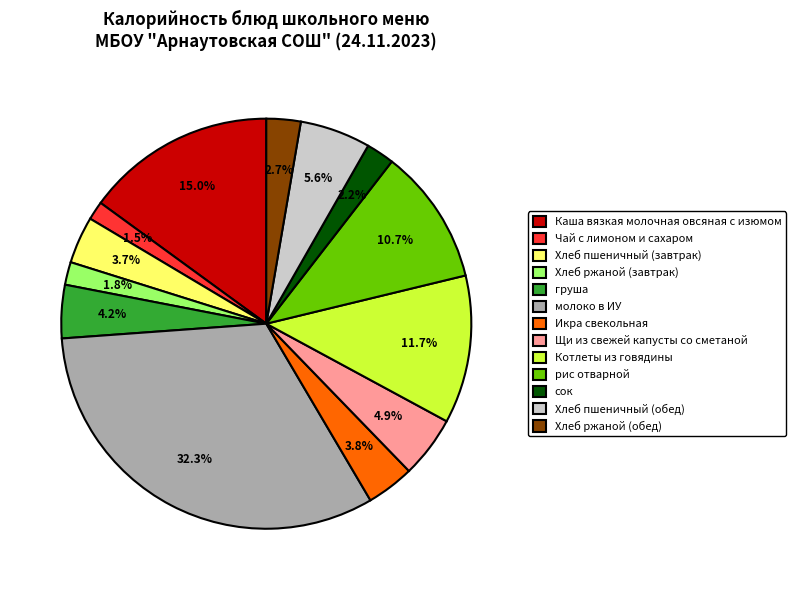

To the nearest percent, what is the average slice percentage?

8%